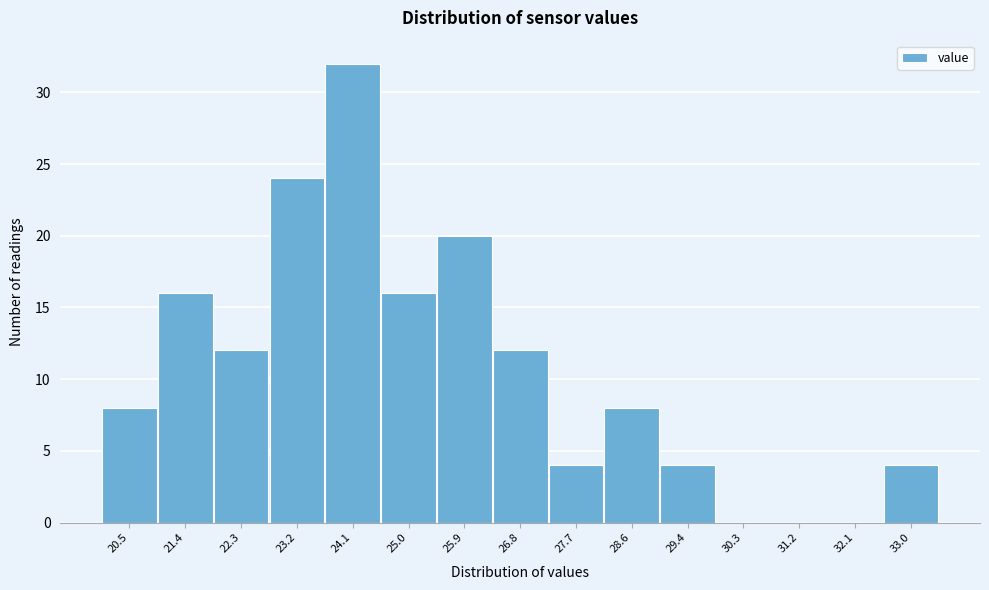

Reading right to left, what are all the values shown in this chart?

33.0=4	32.1=0	31.2=0	30.3=0	29.4=4	28.6=8	27.7=4	26.8=12	25.9=20	25.0=16	24.1=32	23.2=24	22.3=12	21.4=16	20.5=8